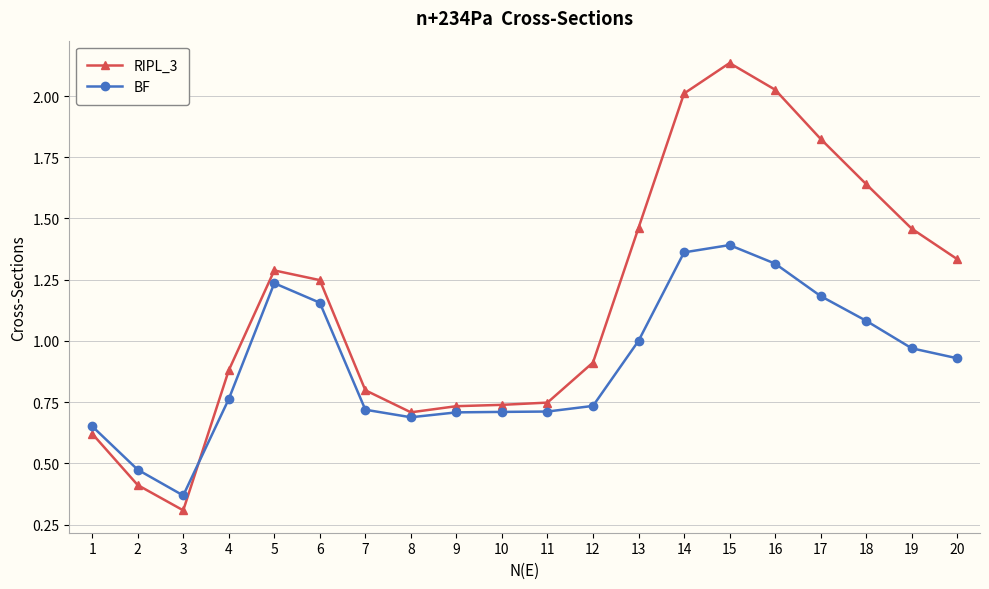

Is it true that BF equals 0.4 at 8?

False